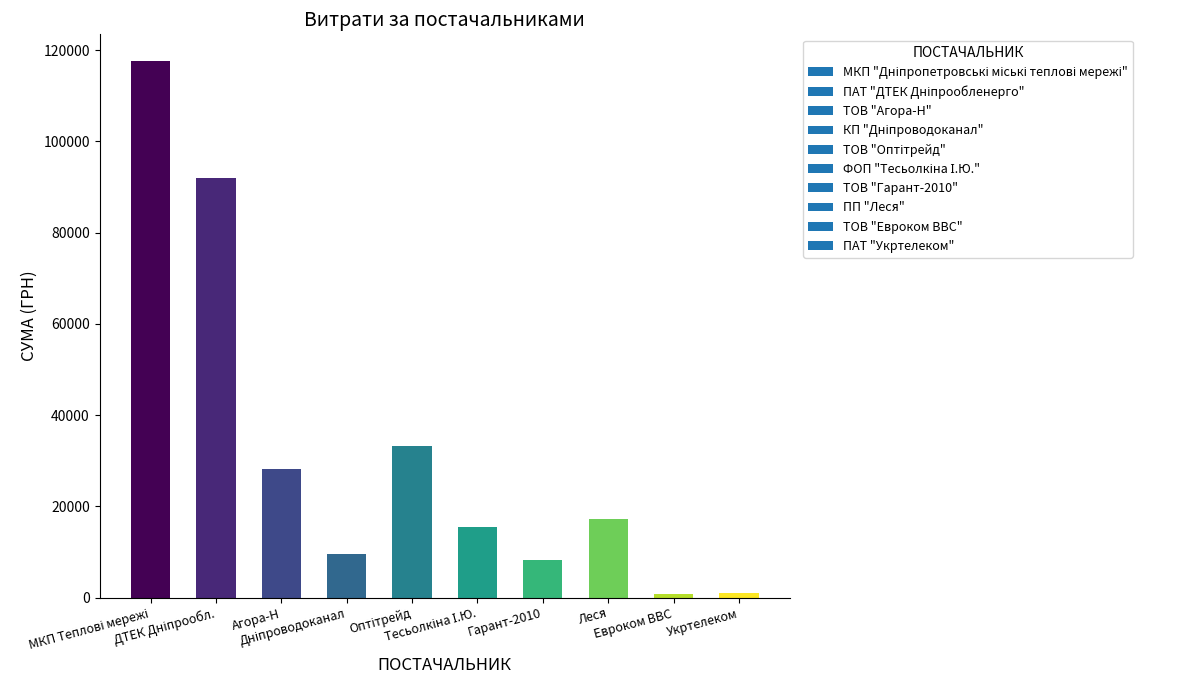

What is the difference between the maximum and minimum values?

116845.2